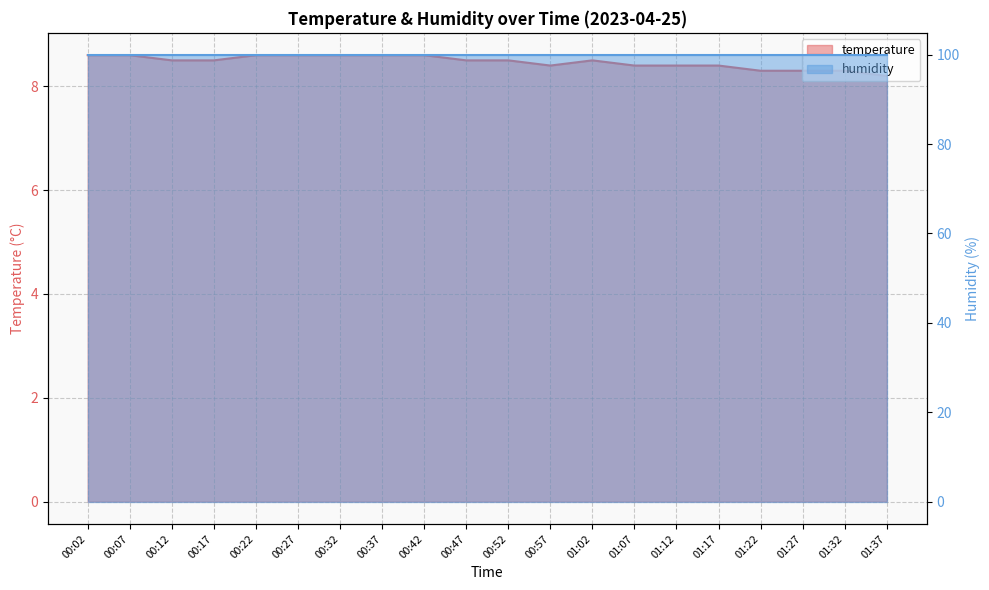

What is the greatest value displayed?

8.6